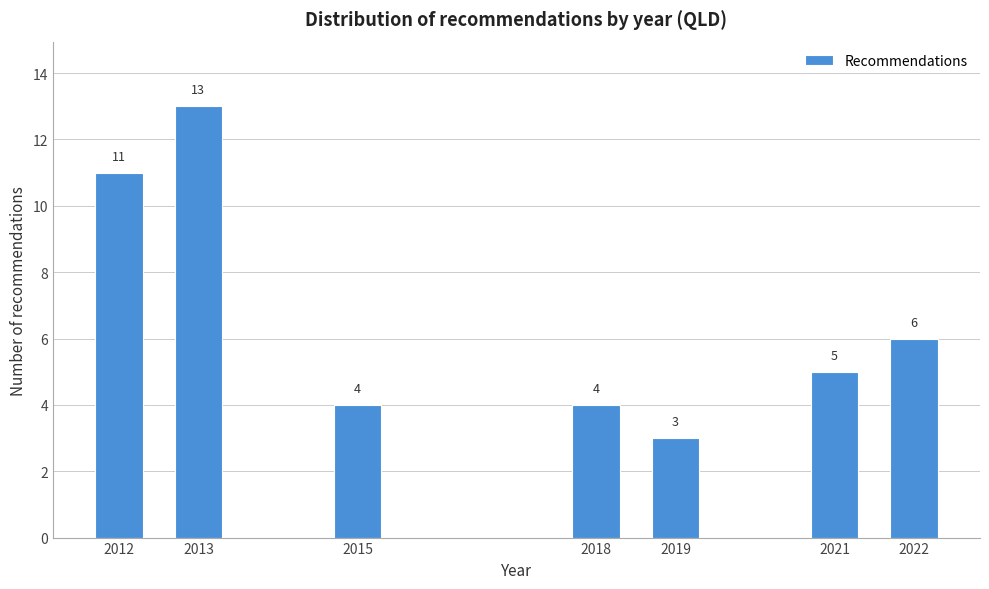

Reading right to left, list all the values displayed in this chart.

6	5	3	4	4	13	11